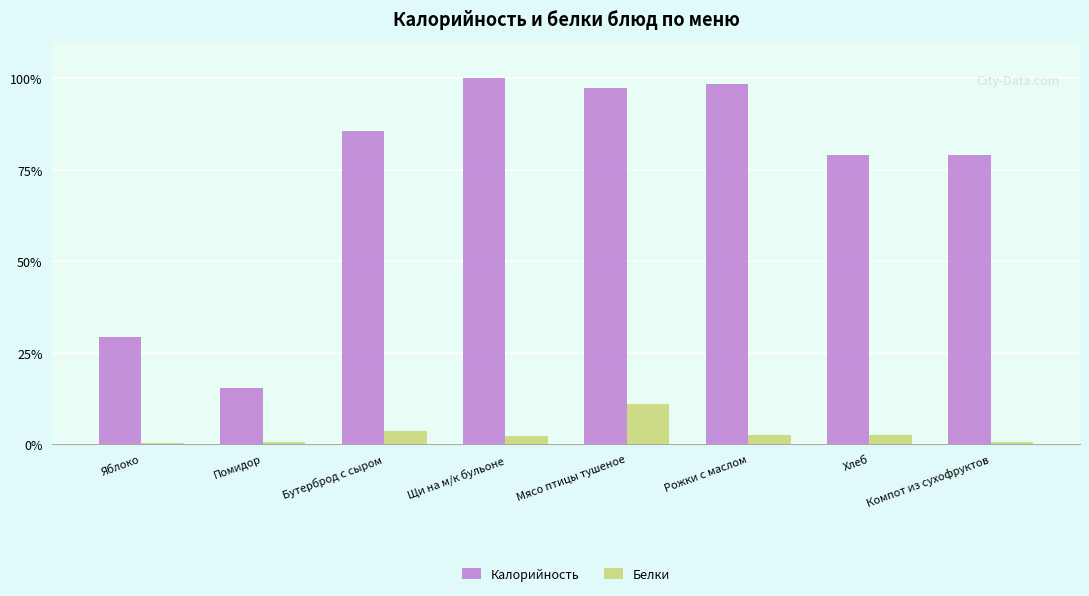

At which category is the sum across all series the highest?

Мясо птицы тушеное